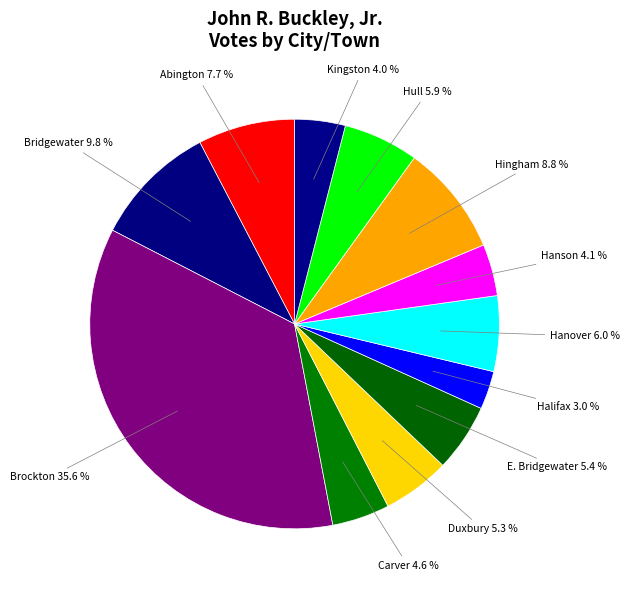

Is there any slice that represents more than half of the pie?

No